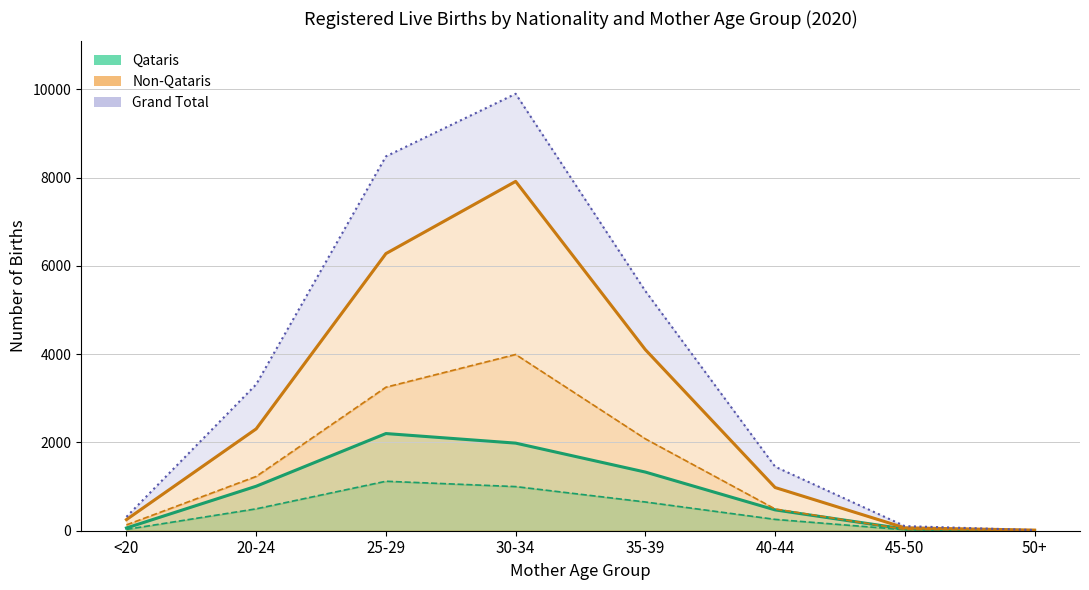

At which category does Non-Qataris Male reach its first local peak?

30-34